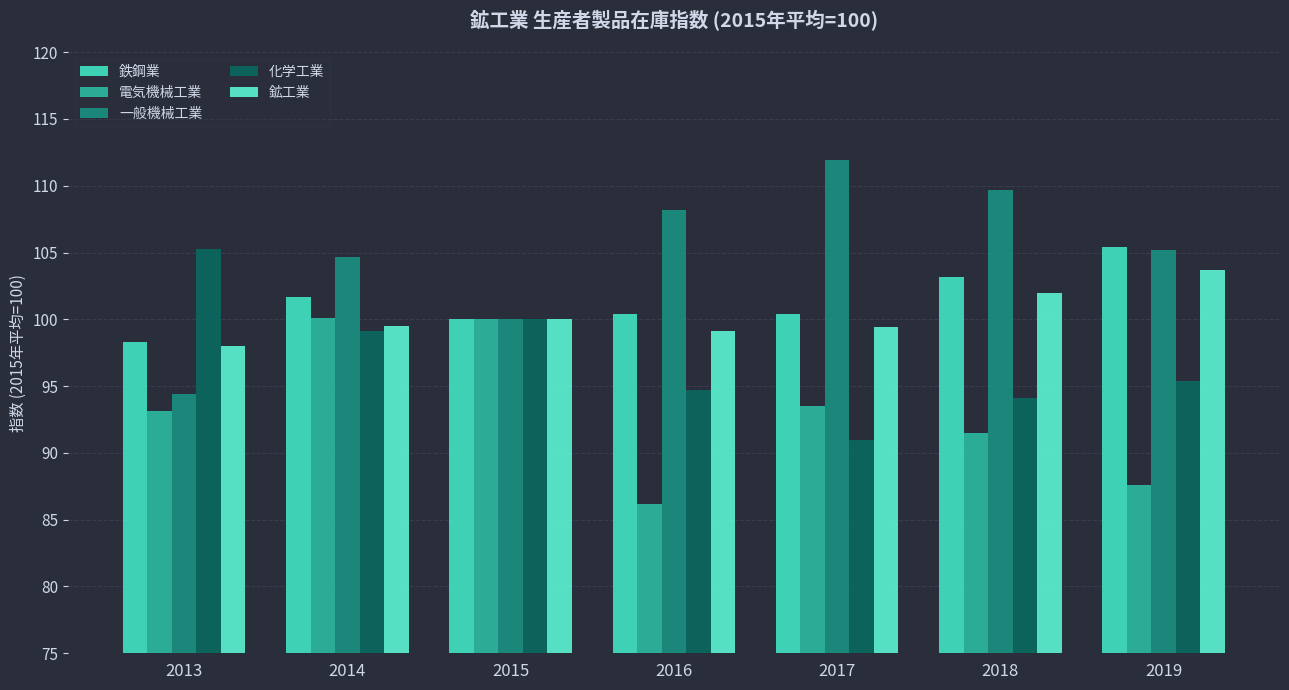

What are all the series names shown in the legend?

鉄鋼業, 電気機械工業, 一般機械工業, 化学工業, 鉱工業